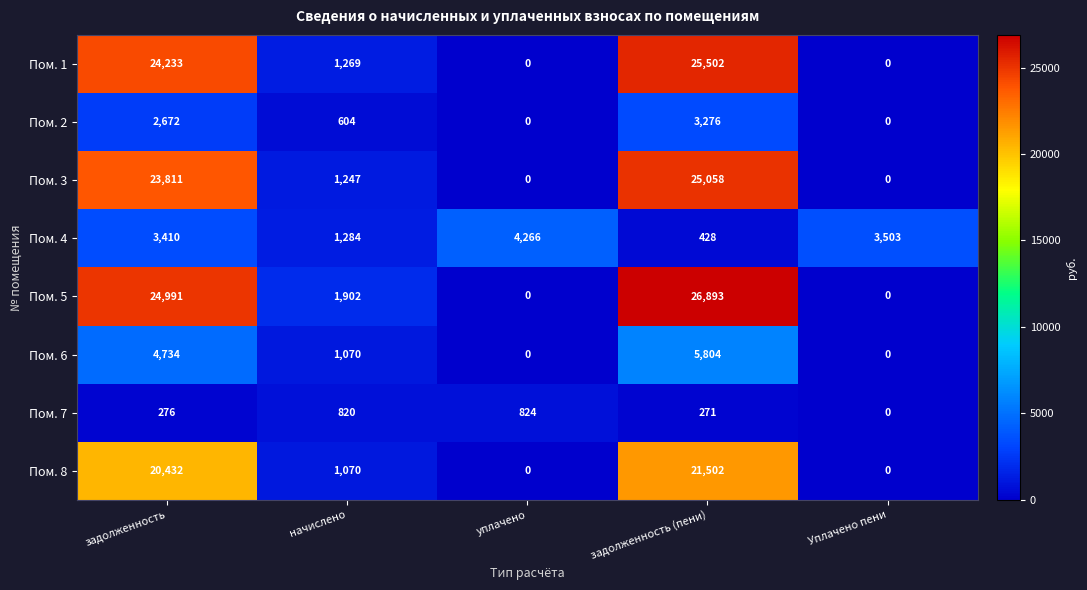

True or false: Пом. 1 has a value of 25502 at задолженность (пени).

True